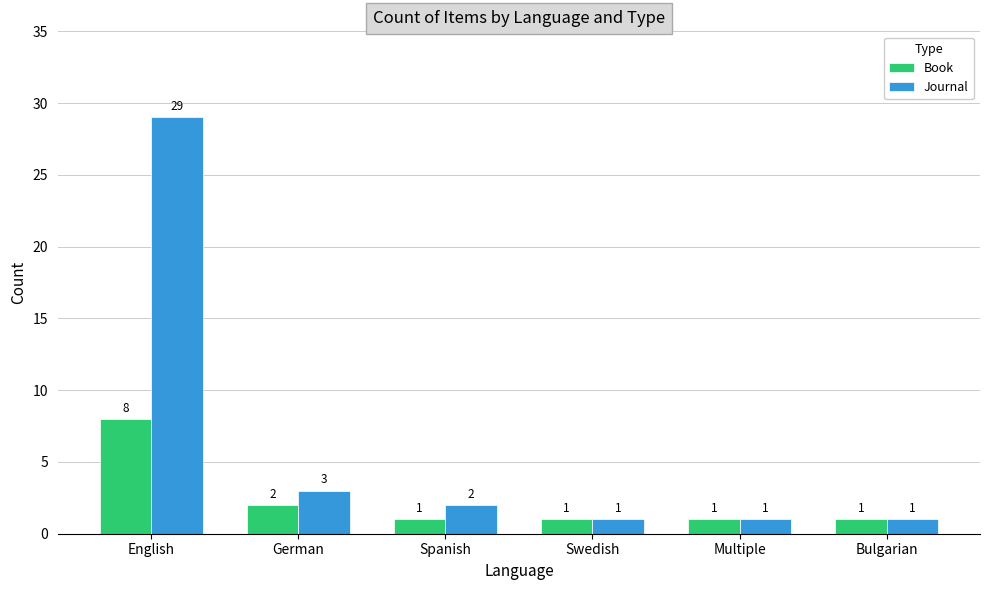

At which label is Journal closest to 15?

German